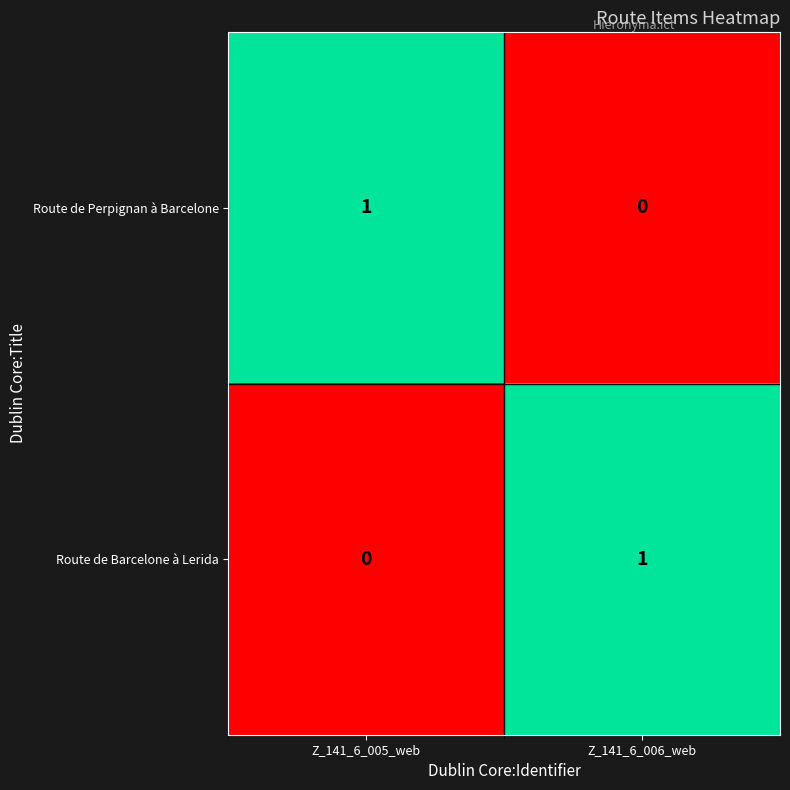

Reading right to left, what are all the values shown in this chart?

Route de Perpignan à Barcelone: Z_141_6_006_web=0	Z_141_6_005_web=1
Route de Barcelone à Lerida: Z_141_6_006_web=1	Z_141_6_005_web=0